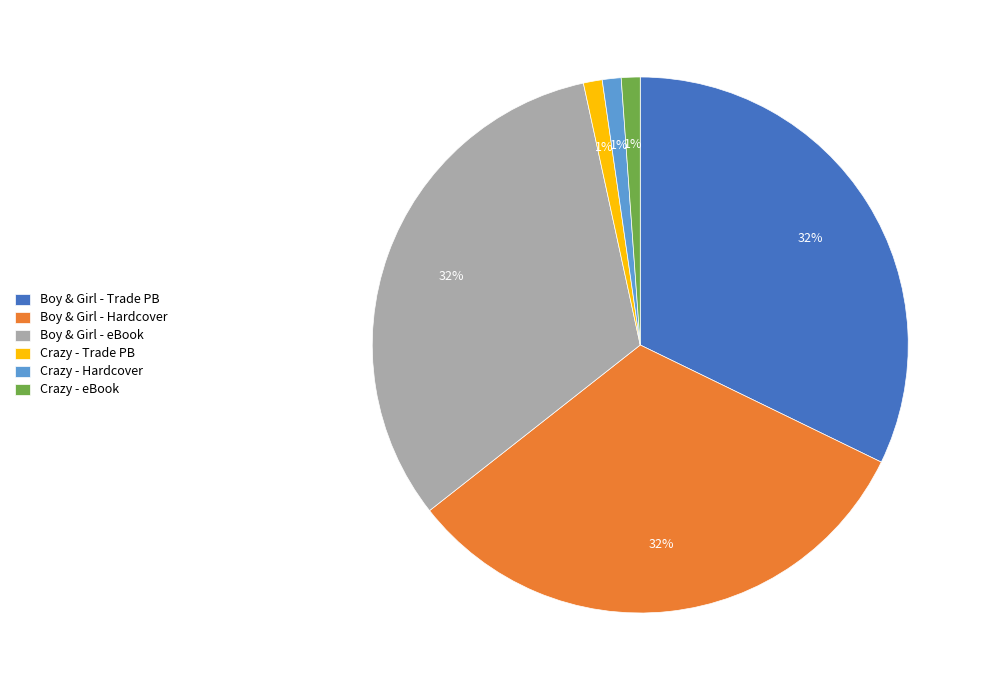

How many segments does this pie chart have?

6